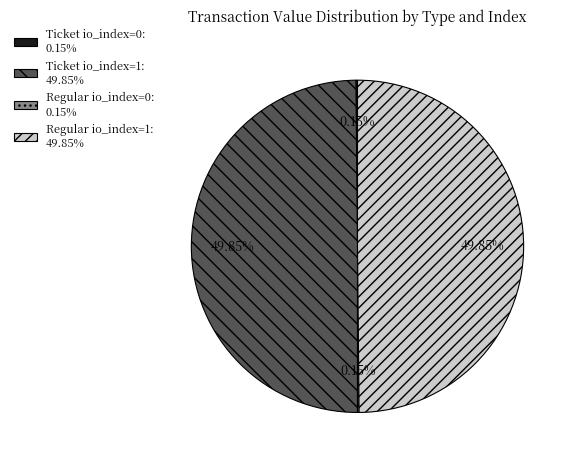

Combined, do Ticket io_index=1: 49.85% and Regular io_index=1: 49.85% account for over 50%?

Yes